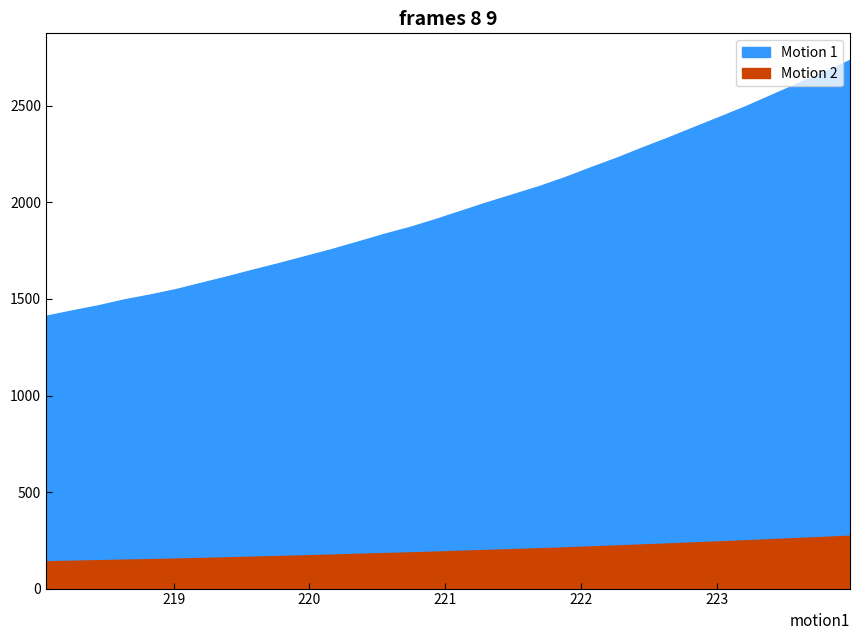

What position from the right is 223.0264?

6